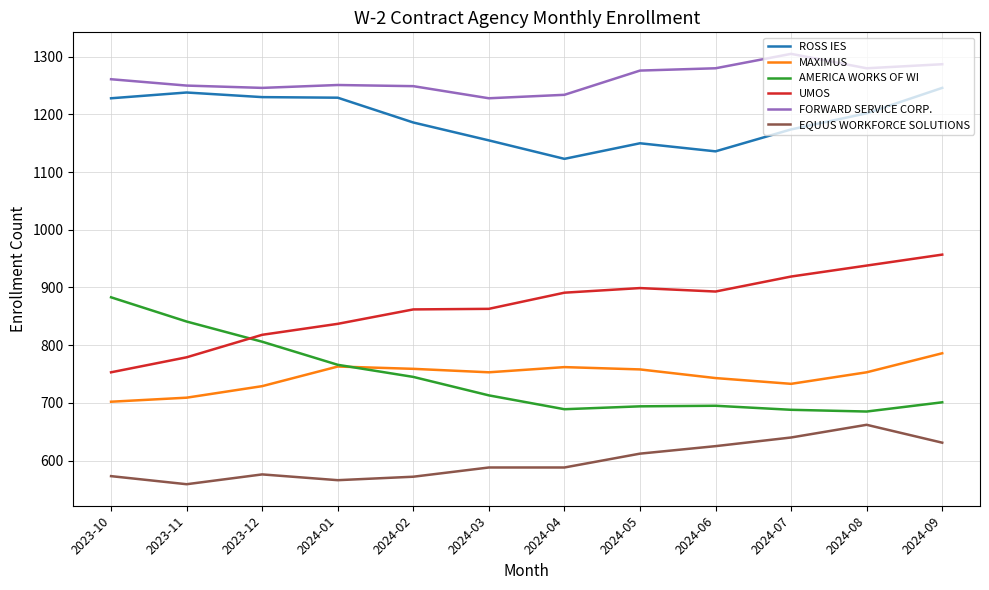

Which series changed the most between 2023-10 and 2024-09?

UMOS